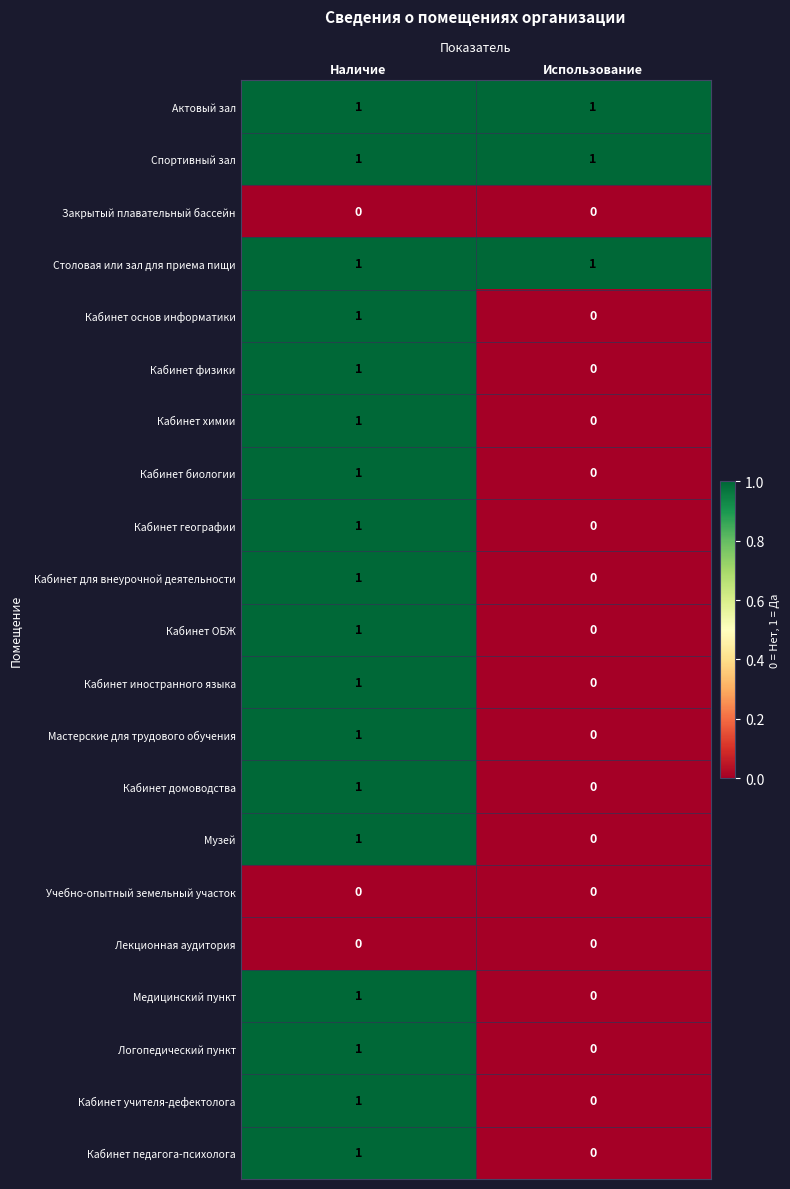

Where is Медицинский пункт nearest to the value 0?

Использование